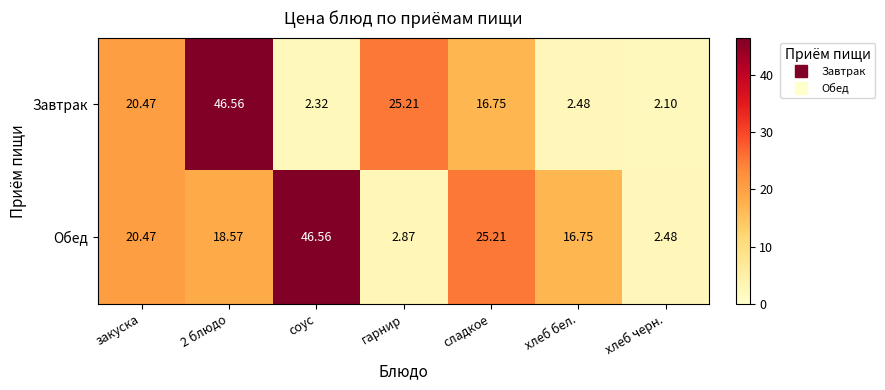

Rank the series by their average value, from highest to lowest.

Обед, Завтрак